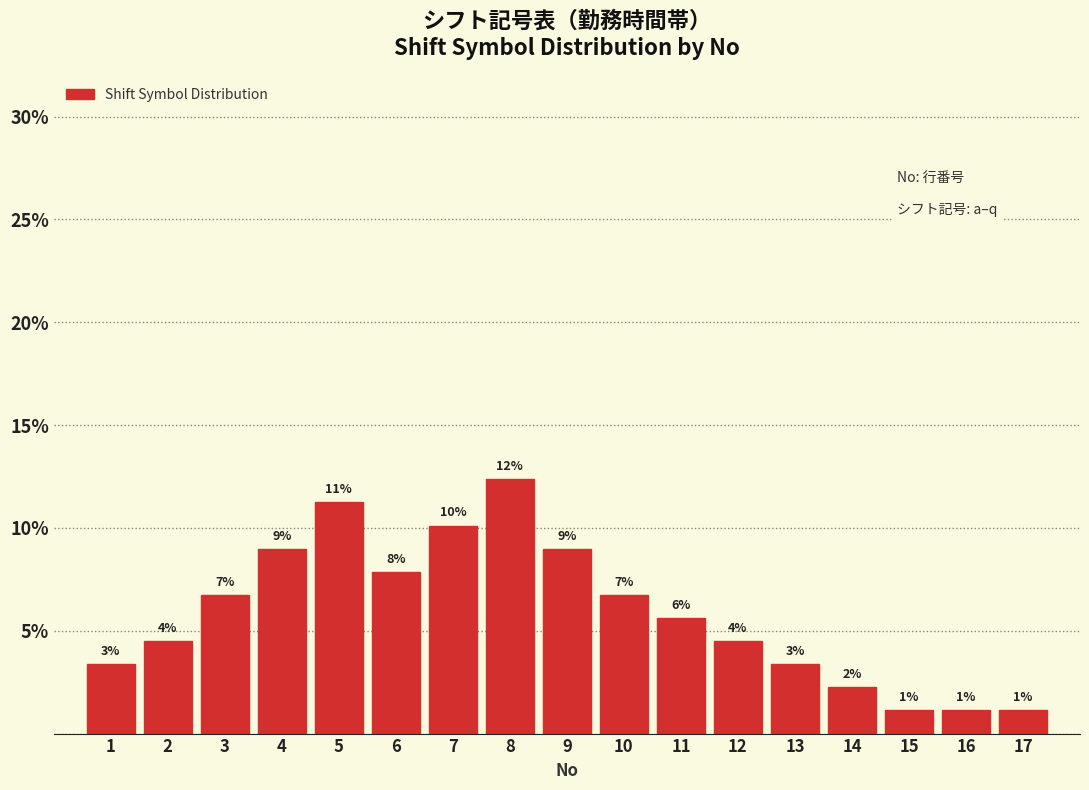

How many bars are there in total?

17